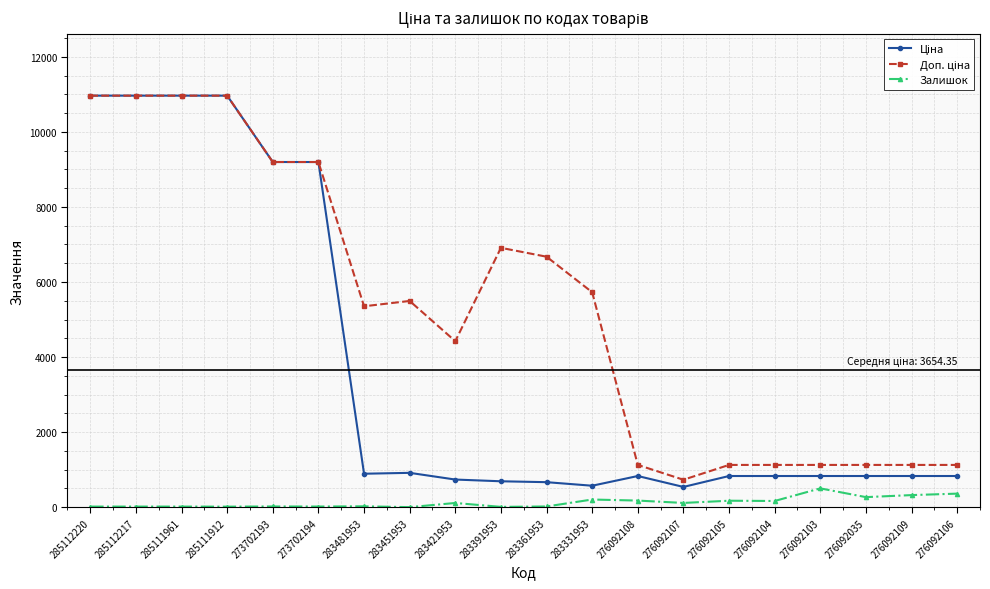

True or false: Залишок has more than 0 interior local peaks.

True